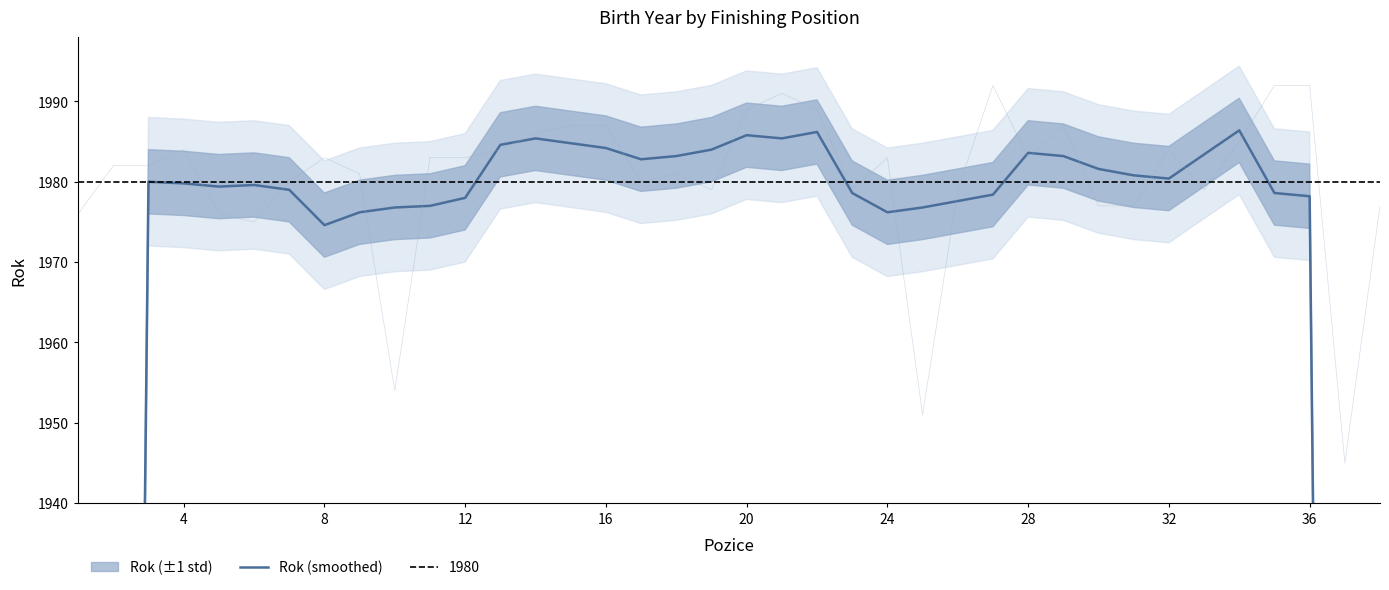

Is it true that the value at 24 is 932.8?

False